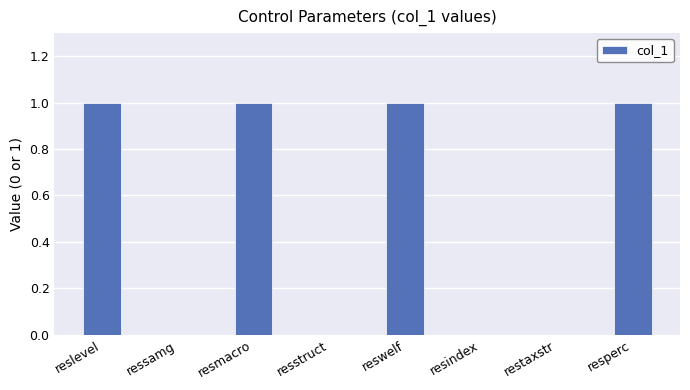

Between resstruct and reslevel, which is larger?

reslevel